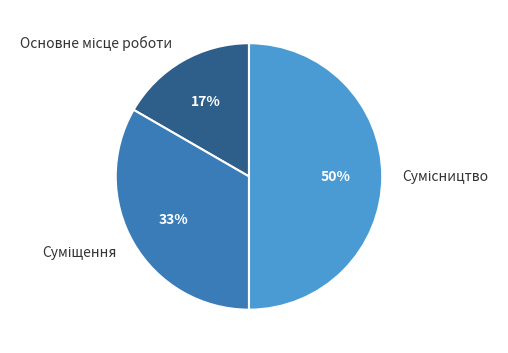

To the nearest percent, what is the average slice percentage?

33%